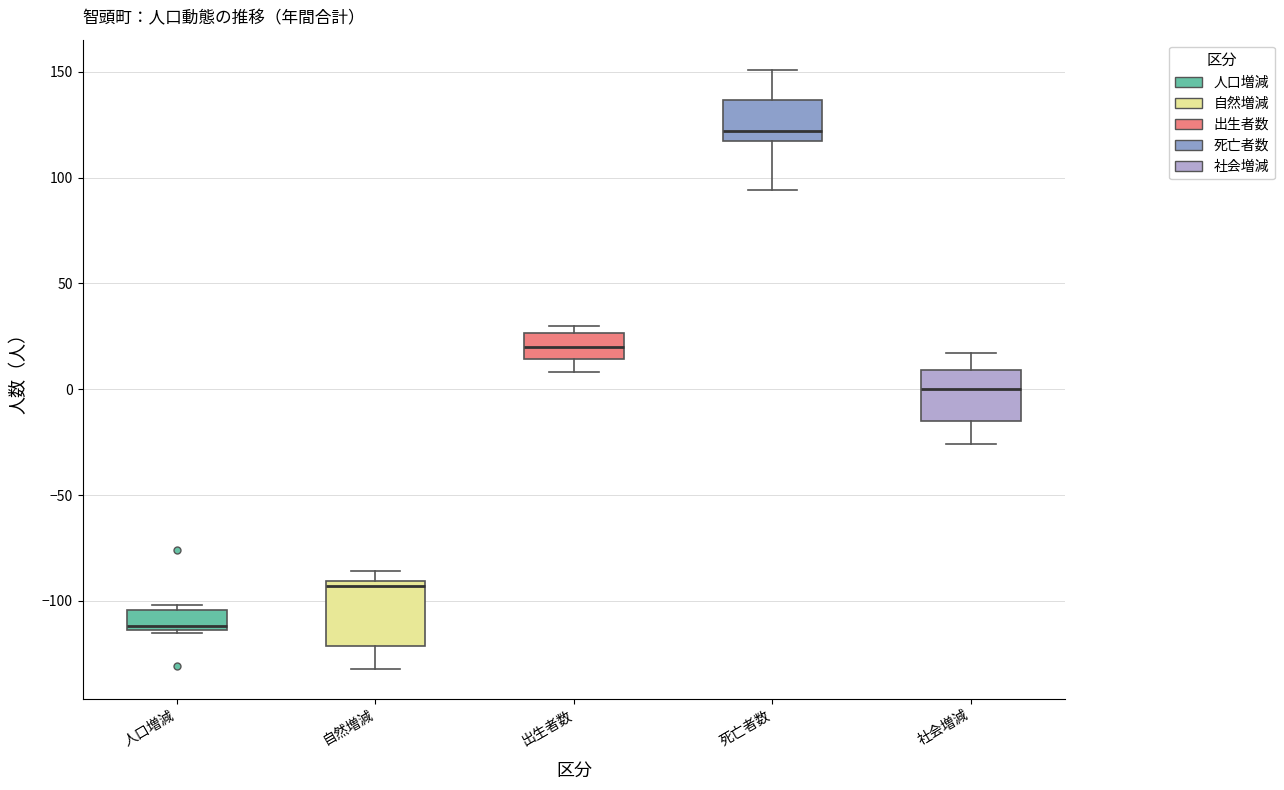

Which box has the highest median line?

死亡者数